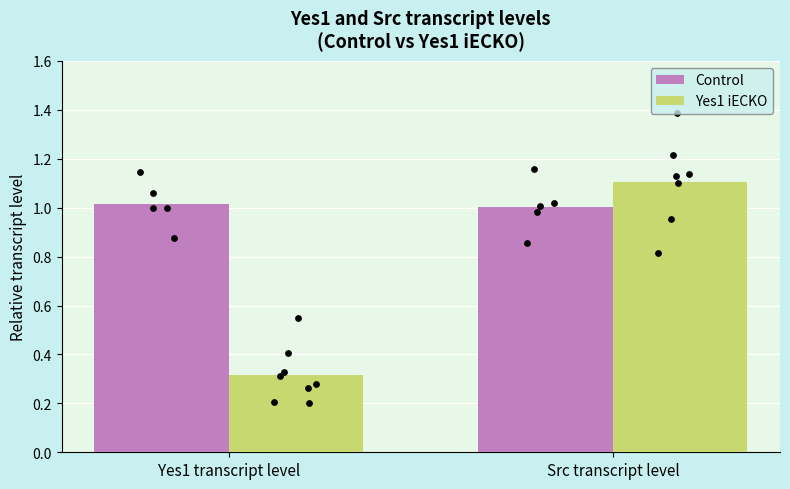

At which category is the sum across all series the highest?

Src transcript level